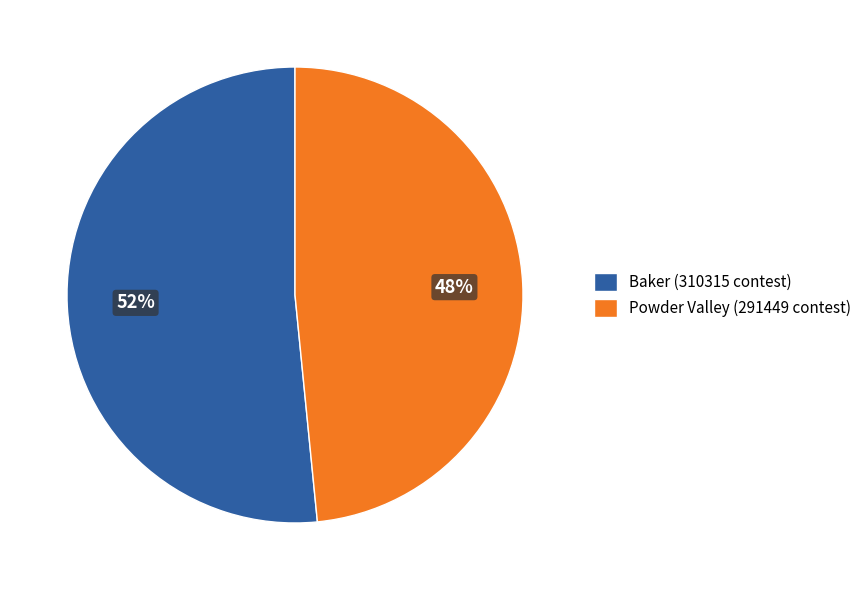

Does Baker account for over 50% of the chart?

Yes